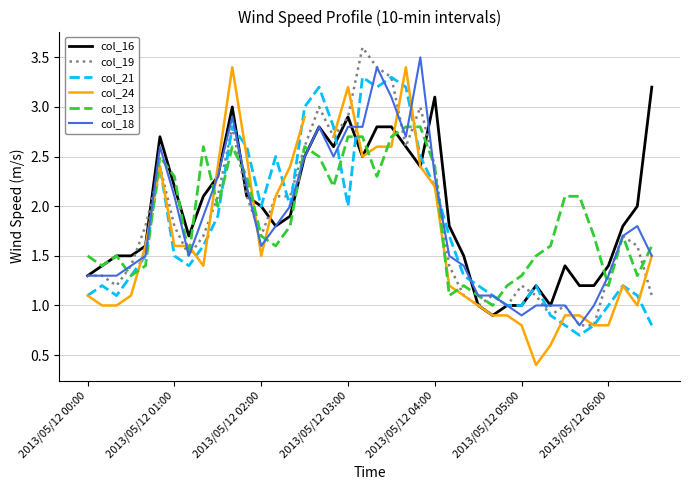

What is the approximate value of col_19 at 2013/05/12 06:00?

1.3